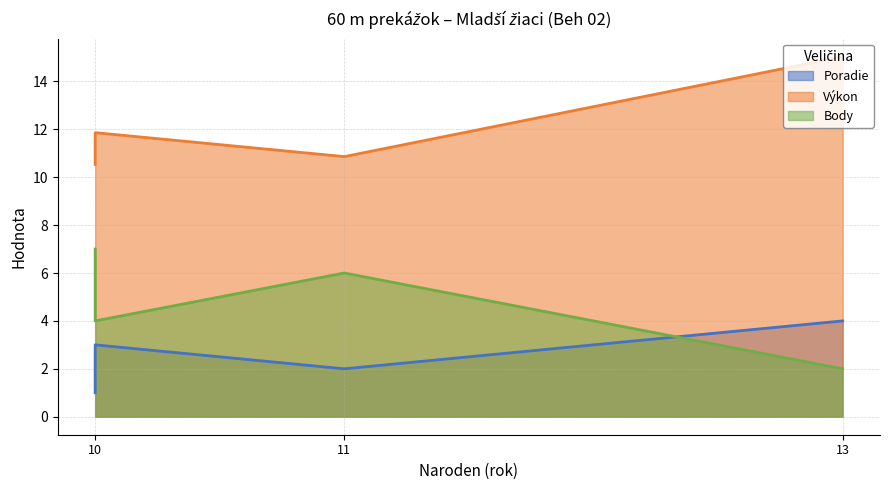

How many data points in Body are above 6?

1